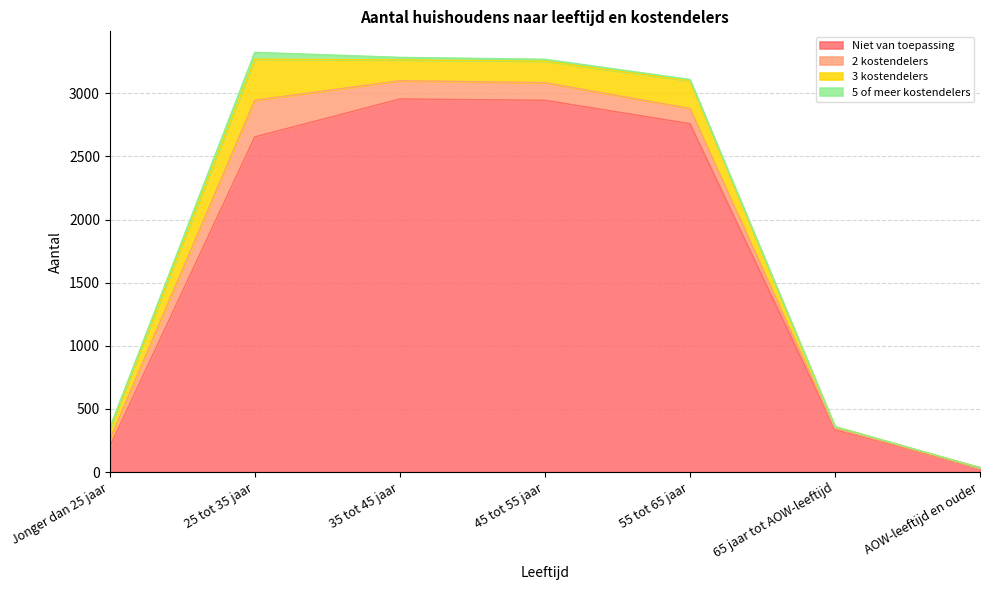

What value does the 2 kostendelers series have at 45 tot 55 jaar, to the nearest 5?

140